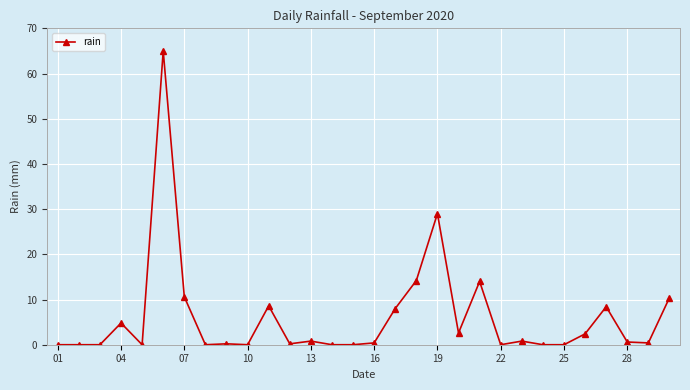

What is the value of the 19th point from the left?

29.0